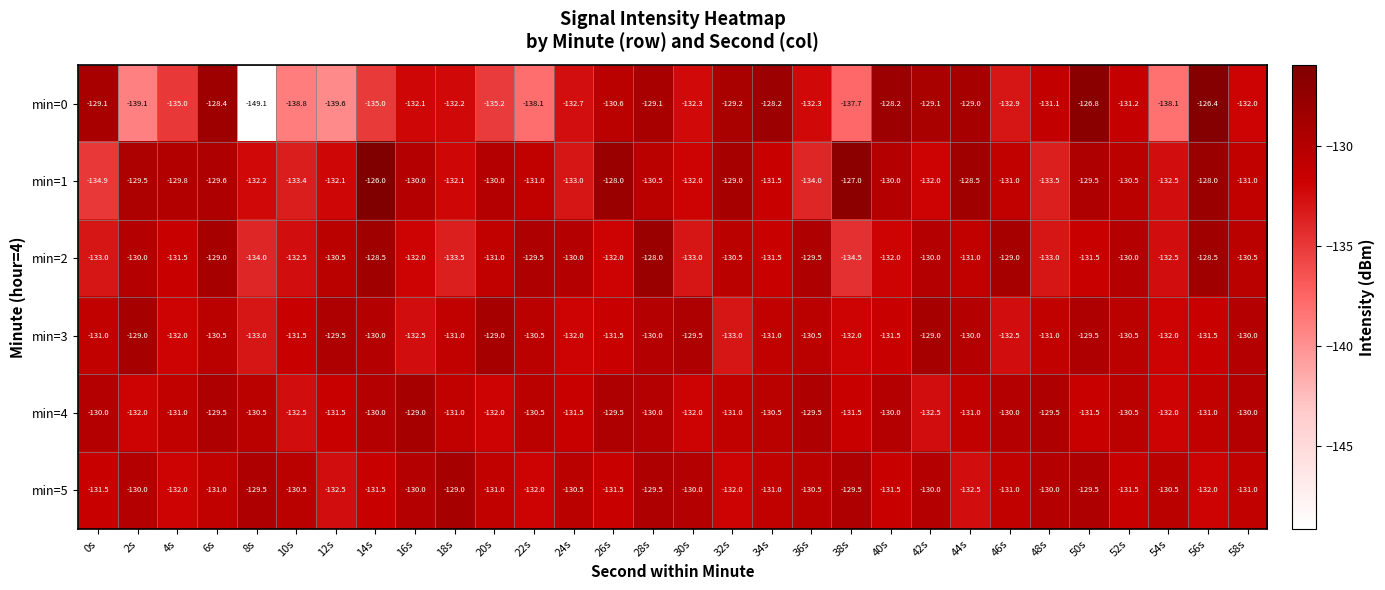

Read the min=4 value at 58s.

-130.0